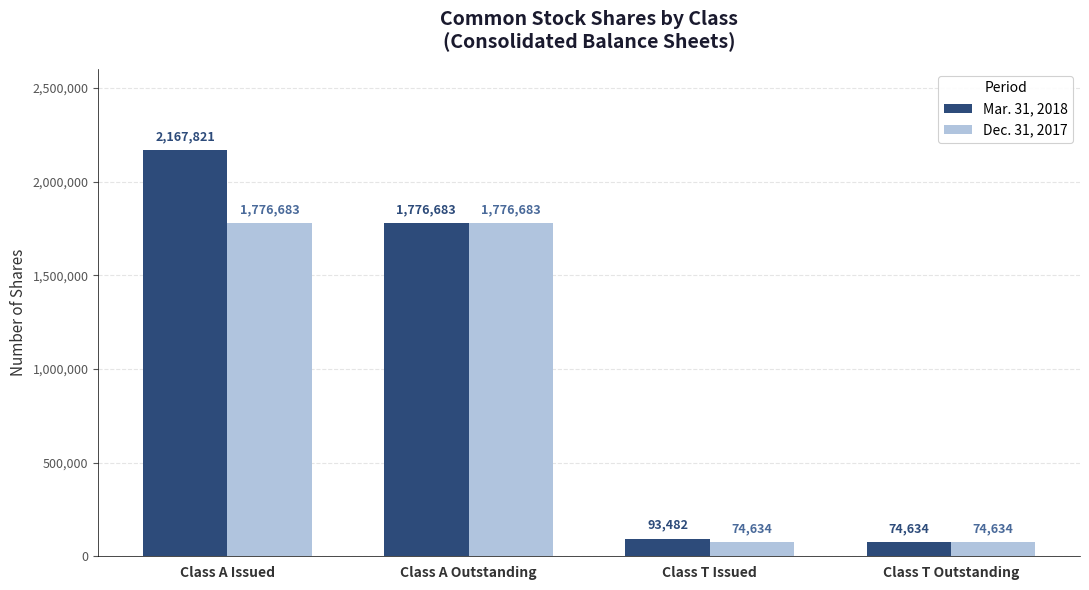

What is the difference between the second highest and minimum values in the Mar. 31, 2018 series?

1702049